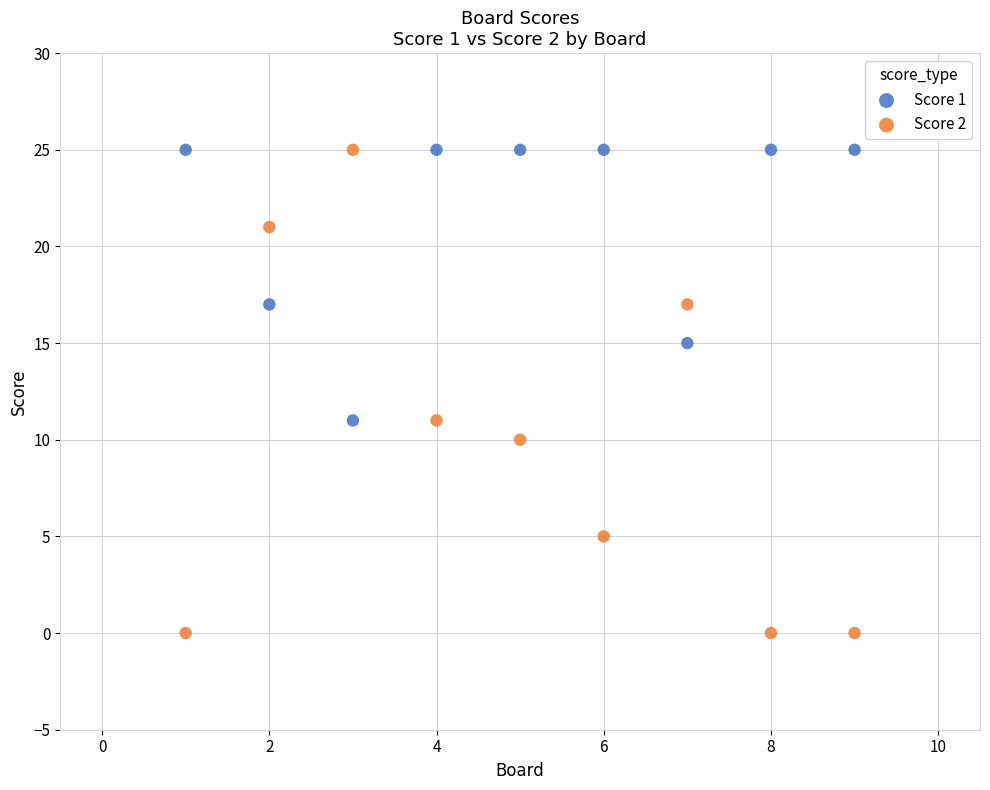

Which series has the widest spread of Y values?

Score 2